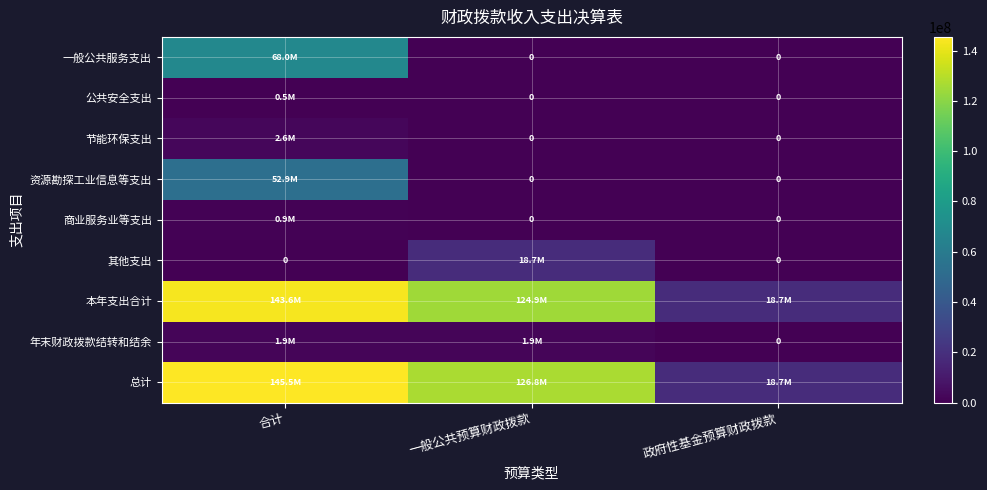

Between 合计 and 政府性基金预算财政拨款, which series saw the biggest shift?

总计